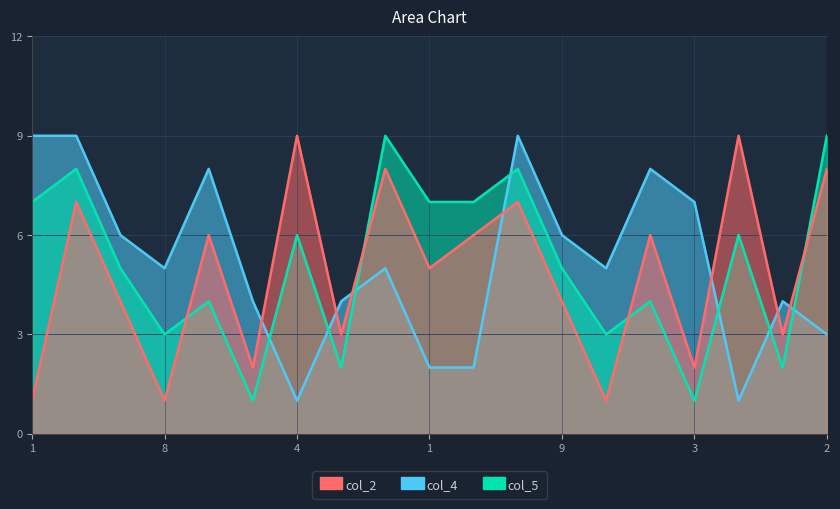

At how many categories does at least one series exceed 5?

14